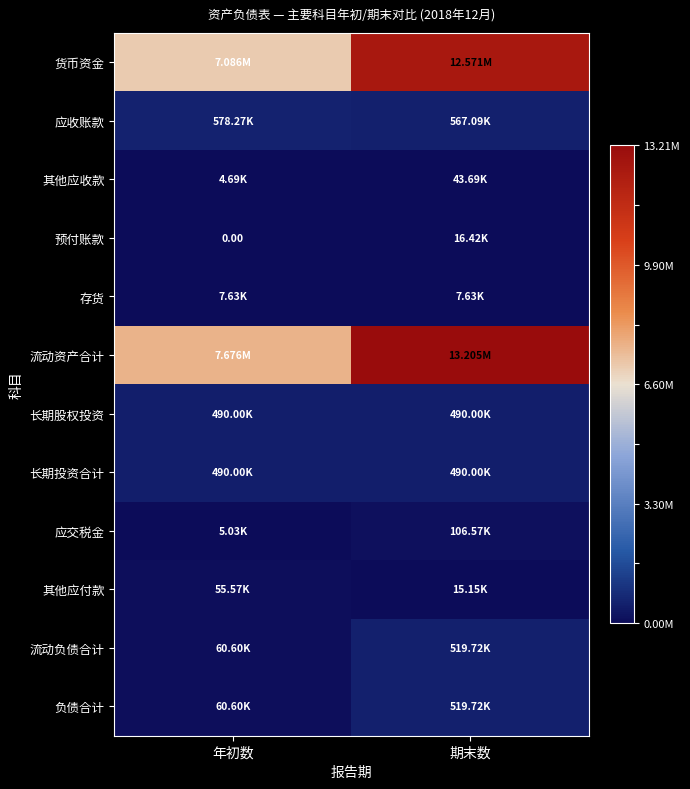

Where is 预付账款 nearest to the value 0?

年初数